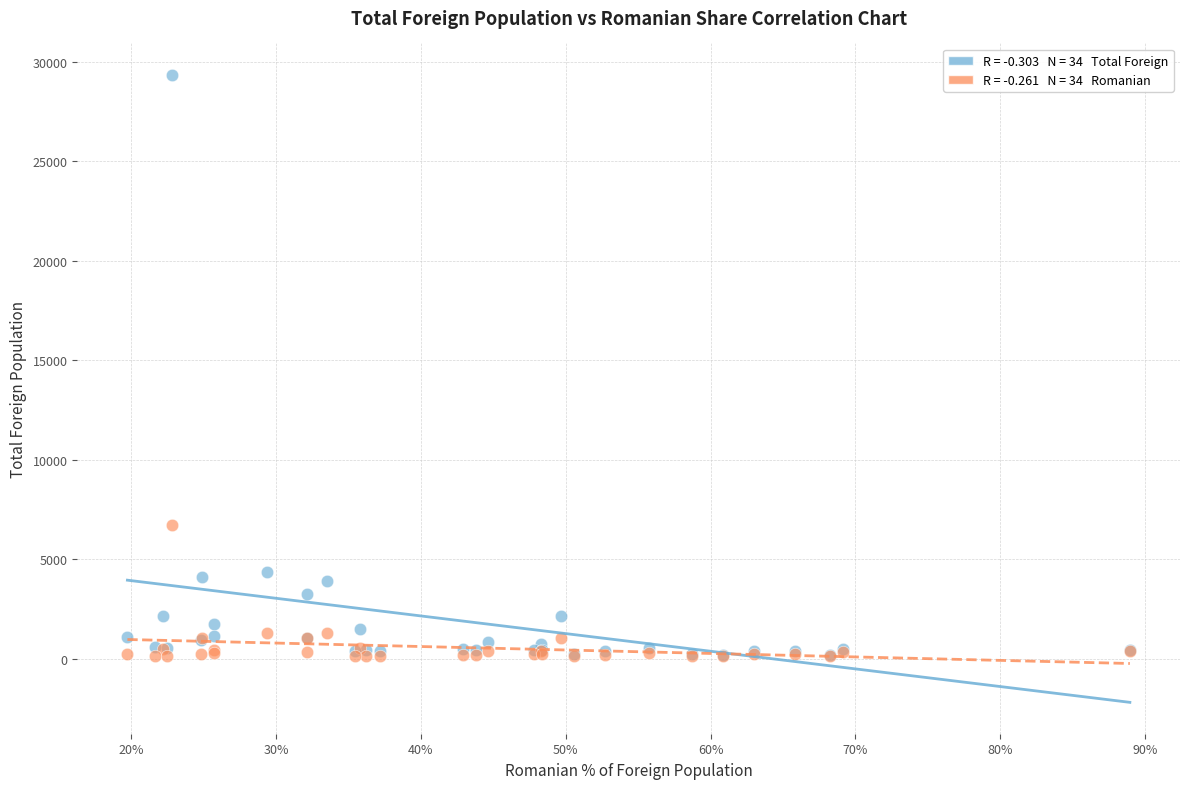

Across all series, what Y value is closest to 14726?

6700